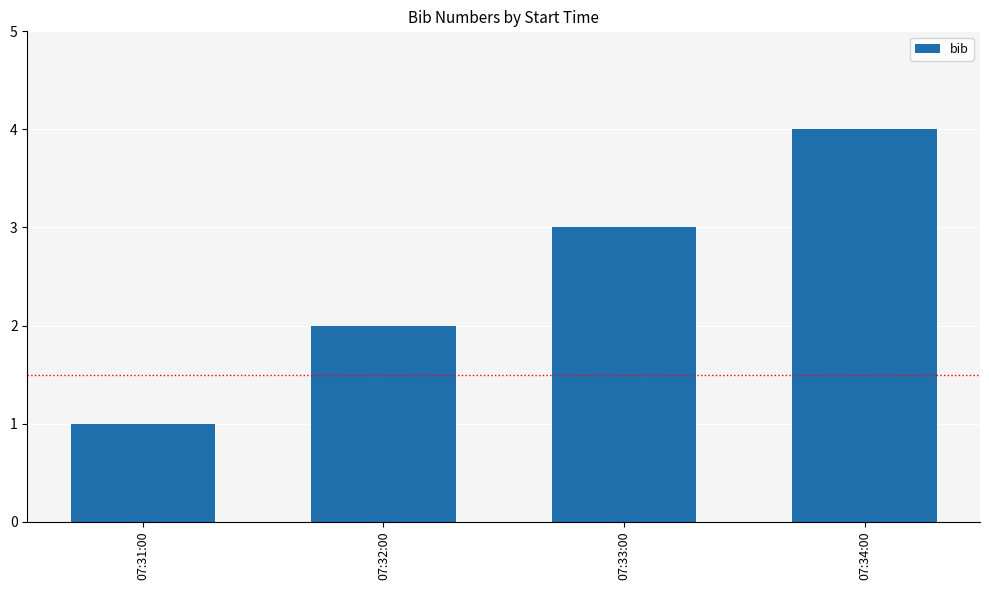

What is the label of the 4th bar from the right?

07:31:00